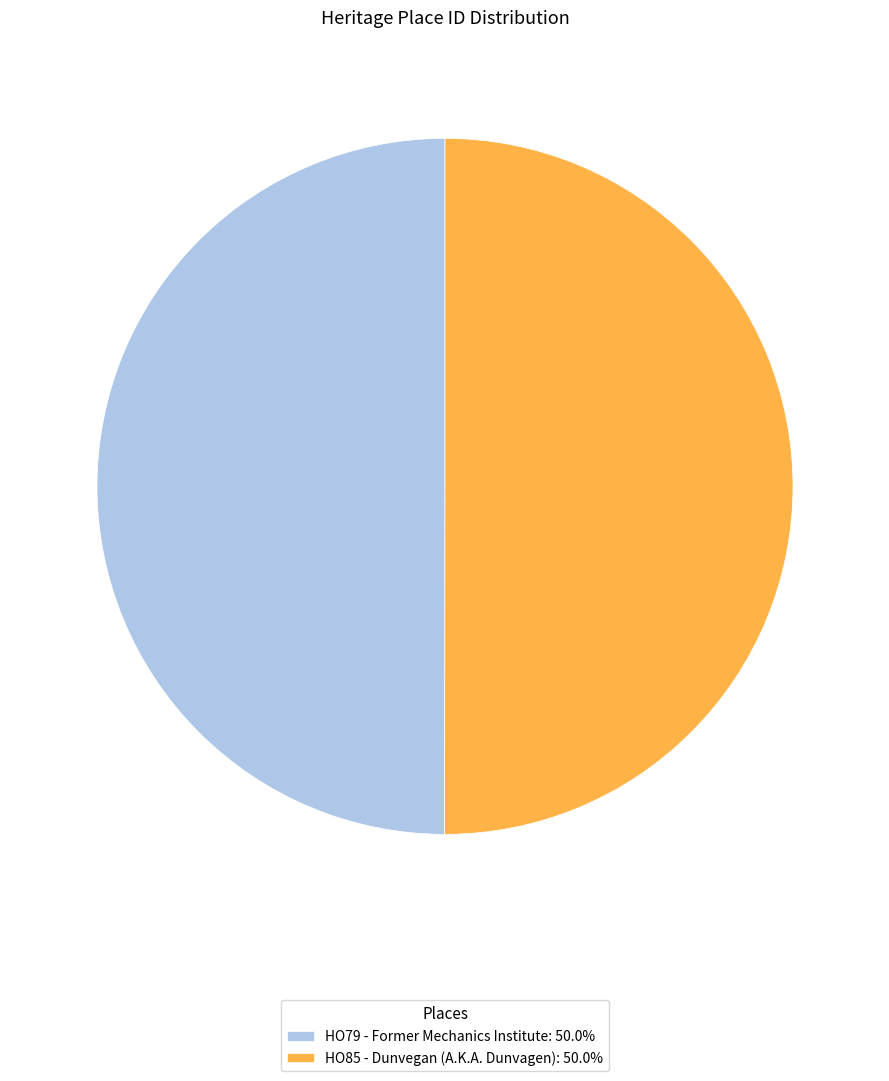

What is the ratio of the value at HO79 - Former Mechanics Institute: 50.0% to the value at HO85 - Dunvegan (A.K.A. Dunvagen): 50.0%?

1.0